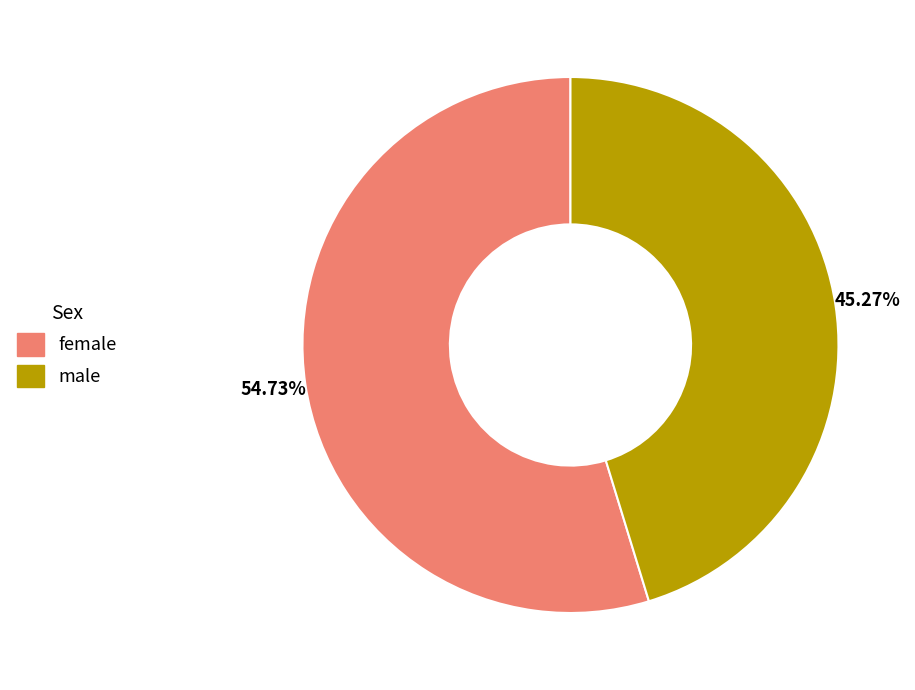

The female slice represents 55% of the pie. True or false?

True